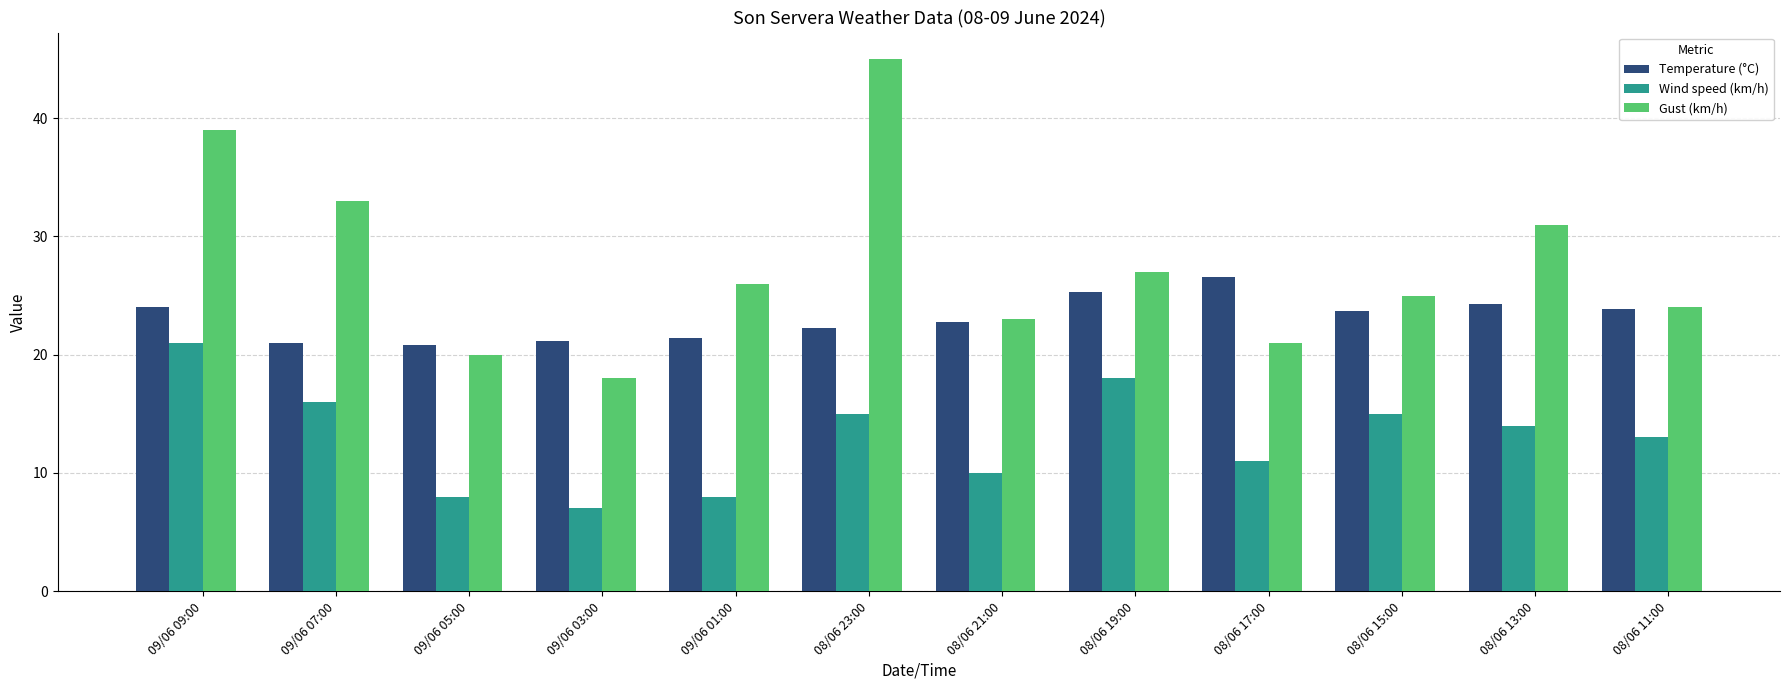

Count the number of data series in this chart.

3